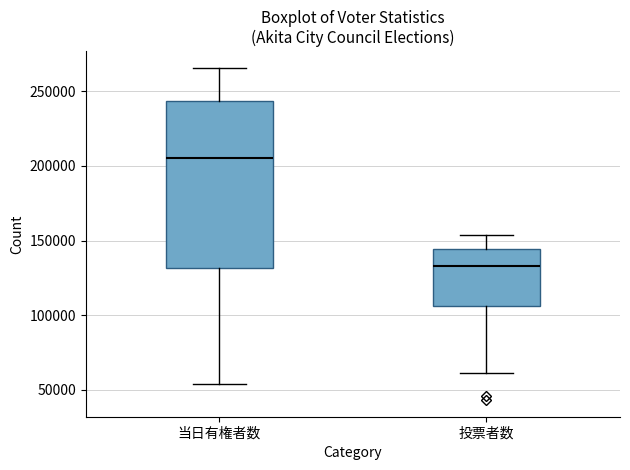

Reading left to right, transcribe this box plot: for each box, give where its median line is, the range the box spans, and where its two whiskers end, as read against the y-axis. The values are not printed on the chart, so give them approximately, as read against the axis.

当日有権者数: median 205000, box 130000 to 245000, whiskers 55000 to 265000
投票者数: median 135000, box 105000 to 145000, whiskers 60000 to 155000